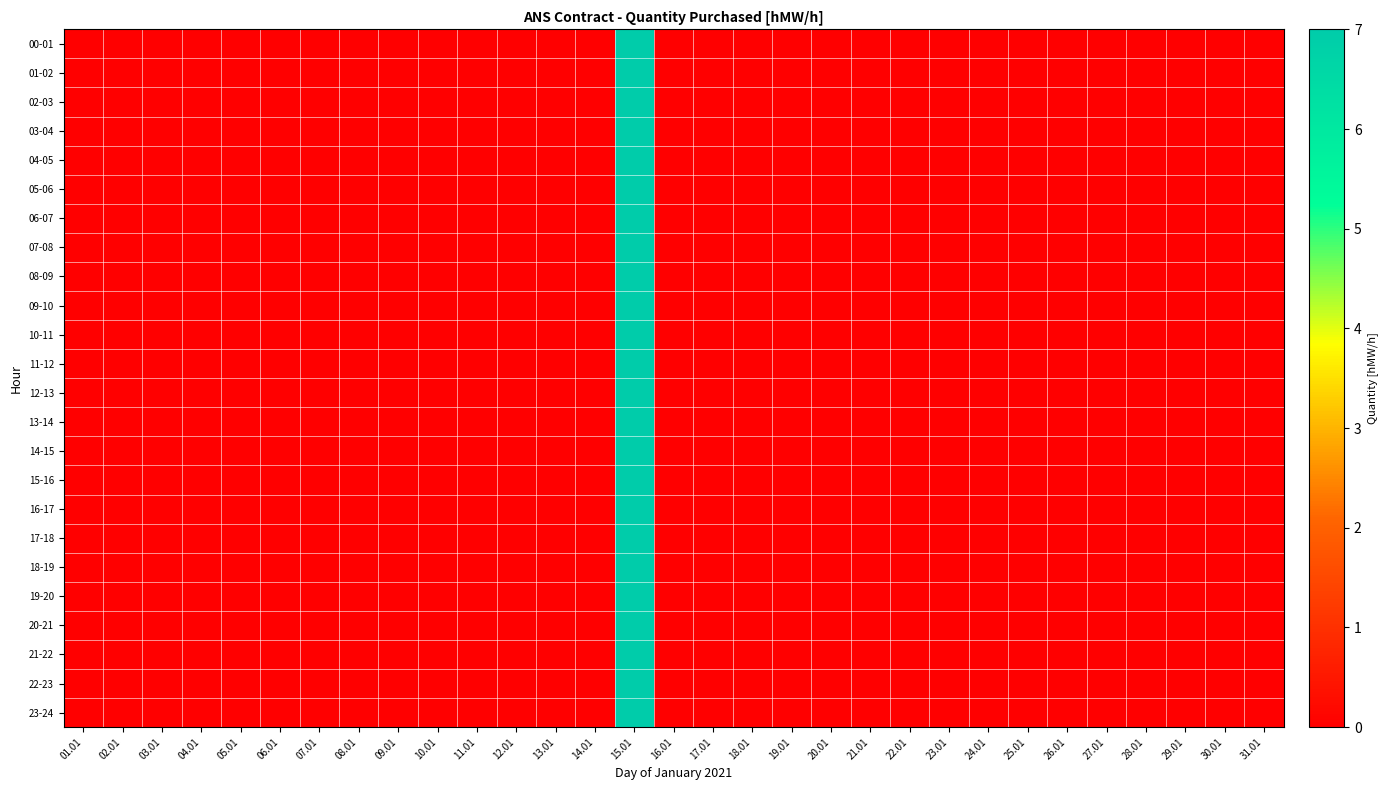

Reading left to right, list all the values displayed in this chart.

00-01: 01.01=0	02.01=0	03.01=0	04.01=0	05.01=0	06.01=0	07.01=0	08.01=0	09.01=0	10.01=0	11.01=0	12.01=0	13.01=0	14.01=0	15.01=7	16.01=0	17.01=0	18.01=0	19.01=0	20.01=0	21.01=0	22.01=0	23.01=0	24.01=0	25.01=0	26.01=0	27.01=0	28.01=0	29.01=0	30.01=0	31.01=0
01-02: 01.01=0	02.01=0	03.01=0	04.01=0	05.01=0	06.01=0	07.01=0	08.01=0	09.01=0	10.01=0	11.01=0	12.01=0	13.01=0	14.01=0	15.01=7	16.01=0	17.01=0	18.01=0	19.01=0	20.01=0	21.01=0	22.01=0	23.01=0	24.01=0	25.01=0	26.01=0	27.01=0	28.01=0	29.01=0	30.01=0	31.01=0
02-03: 01.01=0	02.01=0	03.01=0	04.01=0	05.01=0	06.01=0	07.01=0	08.01=0	09.01=0	10.01=0	11.01=0	12.01=0	13.01=0	14.01=0	15.01=7	16.01=0	17.01=0	18.01=0	19.01=0	20.01=0	21.01=0	22.01=0	23.01=0	24.01=0	25.01=0	26.01=0	27.01=0	28.01=0	29.01=0	30.01=0	31.01=0
03-04: 01.01=0	02.01=0	03.01=0	04.01=0	05.01=0	06.01=0	07.01=0	08.01=0	09.01=0	10.01=0	11.01=0	12.01=0	13.01=0	14.01=0	15.01=7	16.01=0	17.01=0	18.01=0	19.01=0	20.01=0	21.01=0	22.01=0	23.01=0	24.01=0	25.01=0	26.01=0	27.01=0	28.01=0	29.01=0	30.01=0	31.01=0
04-05: 01.01=0	02.01=0	03.01=0	04.01=0	05.01=0	06.01=0	07.01=0	08.01=0	09.01=0	10.01=0	11.01=0	12.01=0	13.01=0	14.01=0	15.01=7	16.01=0	17.01=0	18.01=0	19.01=0	20.01=0	21.01=0	22.01=0	23.01=0	24.01=0	25.01=0	26.01=0	27.01=0	28.01=0	29.01=0	30.01=0	31.01=0
05-06: 01.01=0	02.01=0	03.01=0	04.01=0	05.01=0	06.01=0	07.01=0	08.01=0	09.01=0	10.01=0	11.01=0	12.01=0	13.01=0	14.01=0	15.01=7	16.01=0	17.01=0	18.01=0	19.01=0	20.01=0	21.01=0	22.01=0	23.01=0	24.01=0	25.01=0	26.01=0	27.01=0	28.01=0	29.01=0	30.01=0	31.01=0
06-07: 01.01=0	02.01=0	03.01=0	04.01=0	05.01=0	06.01=0	07.01=0	08.01=0	09.01=0	10.01=0	11.01=0	12.01=0	13.01=0	14.01=0	15.01=7	16.01=0	17.01=0	18.01=0	19.01=0	20.01=0	21.01=0	22.01=0	23.01=0	24.01=0	25.01=0	26.01=0	27.01=0	28.01=0	29.01=0	30.01=0	31.01=0
07-08: 01.01=0	02.01=0	03.01=0	04.01=0	05.01=0	06.01=0	07.01=0	08.01=0	09.01=0	10.01=0	11.01=0	12.01=0	13.01=0	14.01=0	15.01=7	16.01=0	17.01=0	18.01=0	19.01=0	20.01=0	21.01=0	22.01=0	23.01=0	24.01=0	25.01=0	26.01=0	27.01=0	28.01=0	29.01=0	30.01=0	31.01=0
08-09: 01.01=0	02.01=0	03.01=0	04.01=0	05.01=0	06.01=0	07.01=0	08.01=0	09.01=0	10.01=0	11.01=0	12.01=0	13.01=0	14.01=0	15.01=7	16.01=0	17.01=0	18.01=0	19.01=0	20.01=0	21.01=0	22.01=0	23.01=0	24.01=0	25.01=0	26.01=0	27.01=0	28.01=0	29.01=0	30.01=0	31.01=0
09-10: 01.01=0	02.01=0	03.01=0	04.01=0	05.01=0	06.01=0	07.01=0	08.01=0	09.01=0	10.01=0	11.01=0	12.01=0	13.01=0	14.01=0	15.01=7	16.01=0	17.01=0	18.01=0	19.01=0	20.01=0	21.01=0	22.01=0	23.01=0	24.01=0	25.01=0	26.01=0	27.01=0	28.01=0	29.01=0	30.01=0	31.01=0
10-11: 01.01=0	02.01=0	03.01=0	04.01=0	05.01=0	06.01=0	07.01=0	08.01=0	09.01=0	10.01=0	11.01=0	12.01=0	13.01=0	14.01=0	15.01=7	16.01=0	17.01=0	18.01=0	19.01=0	20.01=0	21.01=0	22.01=0	23.01=0	24.01=0	25.01=0	26.01=0	27.01=0	28.01=0	29.01=0	30.01=0	31.01=0
11-12: 01.01=0	02.01=0	03.01=0	04.01=0	05.01=0	06.01=0	07.01=0	08.01=0	09.01=0	10.01=0	11.01=0	12.01=0	13.01=0	14.01=0	15.01=7	16.01=0	17.01=0	18.01=0	19.01=0	20.01=0	21.01=0	22.01=0	23.01=0	24.01=0	25.01=0	26.01=0	27.01=0	28.01=0	29.01=0	30.01=0	31.01=0
12-13: 01.01=0	02.01=0	03.01=0	04.01=0	05.01=0	06.01=0	07.01=0	08.01=0	09.01=0	10.01=0	11.01=0	12.01=0	13.01=0	14.01=0	15.01=7	16.01=0	17.01=0	18.01=0	19.01=0	20.01=0	21.01=0	22.01=0	23.01=0	24.01=0	25.01=0	26.01=0	27.01=0	28.01=0	29.01=0	30.01=0	31.01=0
13-14: 01.01=0	02.01=0	03.01=0	04.01=0	05.01=0	06.01=0	07.01=0	08.01=0	09.01=0	10.01=0	11.01=0	12.01=0	13.01=0	14.01=0	15.01=7	16.01=0	17.01=0	18.01=0	19.01=0	20.01=0	21.01=0	22.01=0	23.01=0	24.01=0	25.01=0	26.01=0	27.01=0	28.01=0	29.01=0	30.01=0	31.01=0
14-15: 01.01=0	02.01=0	03.01=0	04.01=0	05.01=0	06.01=0	07.01=0	08.01=0	09.01=0	10.01=0	11.01=0	12.01=0	13.01=0	14.01=0	15.01=7	16.01=0	17.01=0	18.01=0	19.01=0	20.01=0	21.01=0	22.01=0	23.01=0	24.01=0	25.01=0	26.01=0	27.01=0	28.01=0	29.01=0	30.01=0	31.01=0
15-16: 01.01=0	02.01=0	03.01=0	04.01=0	05.01=0	06.01=0	07.01=0	08.01=0	09.01=0	10.01=0	11.01=0	12.01=0	13.01=0	14.01=0	15.01=7	16.01=0	17.01=0	18.01=0	19.01=0	20.01=0	21.01=0	22.01=0	23.01=0	24.01=0	25.01=0	26.01=0	27.01=0	28.01=0	29.01=0	30.01=0	31.01=0
16-17: 01.01=0	02.01=0	03.01=0	04.01=0	05.01=0	06.01=0	07.01=0	08.01=0	09.01=0	10.01=0	11.01=0	12.01=0	13.01=0	14.01=0	15.01=7	16.01=0	17.01=0	18.01=0	19.01=0	20.01=0	21.01=0	22.01=0	23.01=0	24.01=0	25.01=0	26.01=0	27.01=0	28.01=0	29.01=0	30.01=0	31.01=0
17-18: 01.01=0	02.01=0	03.01=0	04.01=0	05.01=0	06.01=0	07.01=0	08.01=0	09.01=0	10.01=0	11.01=0	12.01=0	13.01=0	14.01=0	15.01=7	16.01=0	17.01=0	18.01=0	19.01=0	20.01=0	21.01=0	22.01=0	23.01=0	24.01=0	25.01=0	26.01=0	27.01=0	28.01=0	29.01=0	30.01=0	31.01=0
18-19: 01.01=0	02.01=0	03.01=0	04.01=0	05.01=0	06.01=0	07.01=0	08.01=0	09.01=0	10.01=0	11.01=0	12.01=0	13.01=0	14.01=0	15.01=7	16.01=0	17.01=0	18.01=0	19.01=0	20.01=0	21.01=0	22.01=0	23.01=0	24.01=0	25.01=0	26.01=0	27.01=0	28.01=0	29.01=0	30.01=0	31.01=0
19-20: 01.01=0	02.01=0	03.01=0	04.01=0	05.01=0	06.01=0	07.01=0	08.01=0	09.01=0	10.01=0	11.01=0	12.01=0	13.01=0	14.01=0	15.01=7	16.01=0	17.01=0	18.01=0	19.01=0	20.01=0	21.01=0	22.01=0	23.01=0	24.01=0	25.01=0	26.01=0	27.01=0	28.01=0	29.01=0	30.01=0	31.01=0
20-21: 01.01=0	02.01=0	03.01=0	04.01=0	05.01=0	06.01=0	07.01=0	08.01=0	09.01=0	10.01=0	11.01=0	12.01=0	13.01=0	14.01=0	15.01=7	16.01=0	17.01=0	18.01=0	19.01=0	20.01=0	21.01=0	22.01=0	23.01=0	24.01=0	25.01=0	26.01=0	27.01=0	28.01=0	29.01=0	30.01=0	31.01=0
21-22: 01.01=0	02.01=0	03.01=0	04.01=0	05.01=0	06.01=0	07.01=0	08.01=0	09.01=0	10.01=0	11.01=0	12.01=0	13.01=0	14.01=0	15.01=7	16.01=0	17.01=0	18.01=0	19.01=0	20.01=0	21.01=0	22.01=0	23.01=0	24.01=0	25.01=0	26.01=0	27.01=0	28.01=0	29.01=0	30.01=0	31.01=0
22-23: 01.01=0	02.01=0	03.01=0	04.01=0	05.01=0	06.01=0	07.01=0	08.01=0	09.01=0	10.01=0	11.01=0	12.01=0	13.01=0	14.01=0	15.01=7	16.01=0	17.01=0	18.01=0	19.01=0	20.01=0	21.01=0	22.01=0	23.01=0	24.01=0	25.01=0	26.01=0	27.01=0	28.01=0	29.01=0	30.01=0	31.01=0
23-24: 01.01=0	02.01=0	03.01=0	04.01=0	05.01=0	06.01=0	07.01=0	08.01=0	09.01=0	10.01=0	11.01=0	12.01=0	13.01=0	14.01=0	15.01=7	16.01=0	17.01=0	18.01=0	19.01=0	20.01=0	21.01=0	22.01=0	23.01=0	24.01=0	25.01=0	26.01=0	27.01=0	28.01=0	29.01=0	30.01=0	31.01=0